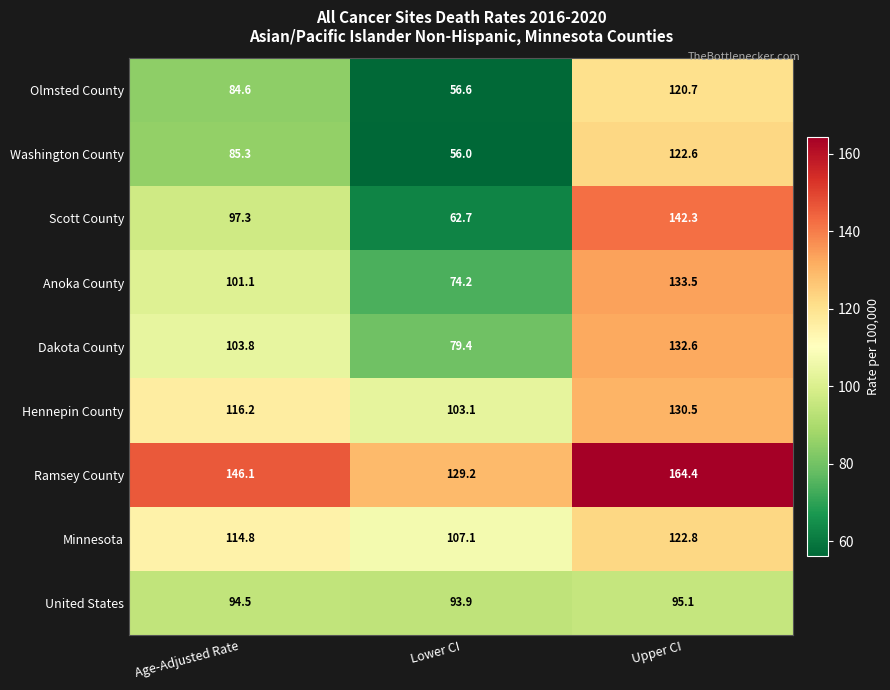

Which series has the widest spread of values?

Scott County